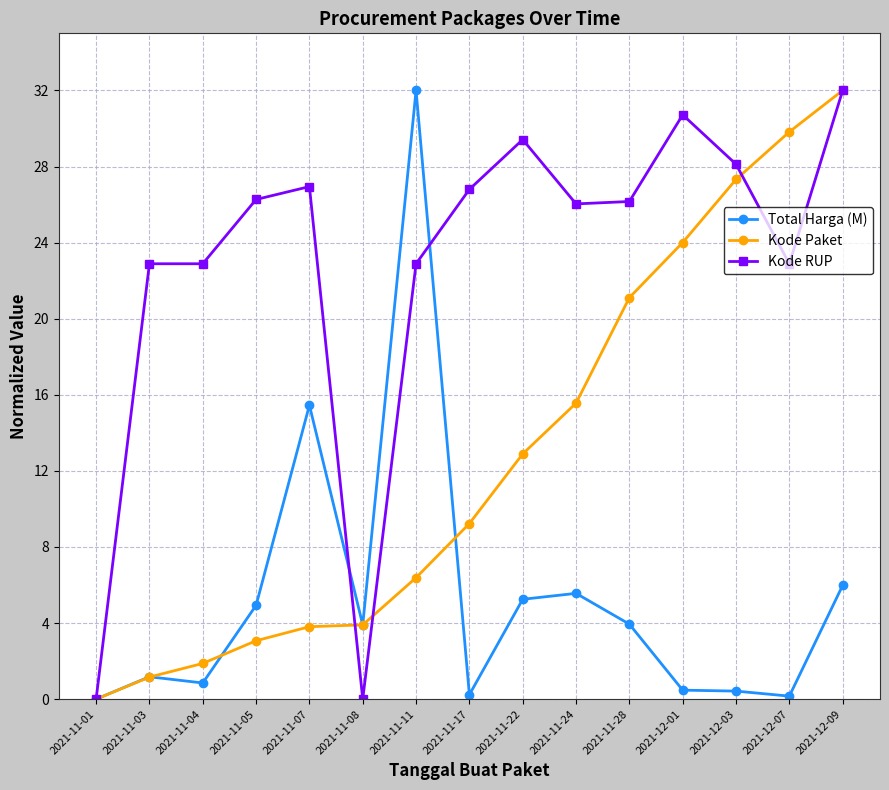

List the series in order of their overall mean, highest first.

Kode RUP, Kode Paket, Total Harga (M)